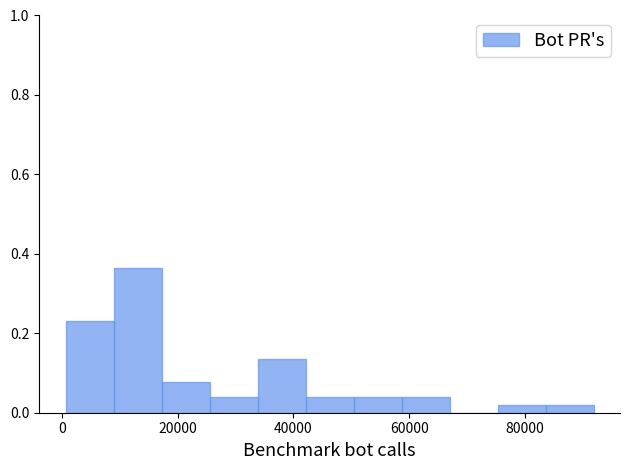

Reading left to right, list every bar in this chart as the range it spans on the x-axis followed by its height. Neither the bar edges nor the heights are printed on the chart, so give them approximately, as read against the axes.

0 to 8000: 0.24
8000 to 18000: 0.36
18000 to 26000: 0.08
26000 to 34000: 0.04
34000 to 42000: 0.14
42000 to 50000: 0.04
50000 to 58000: 0.04
58000 to 66000: 0.04
66000 to 76000: 0
76000 to 84000: under 0.02
84000 to 92000: under 0.02